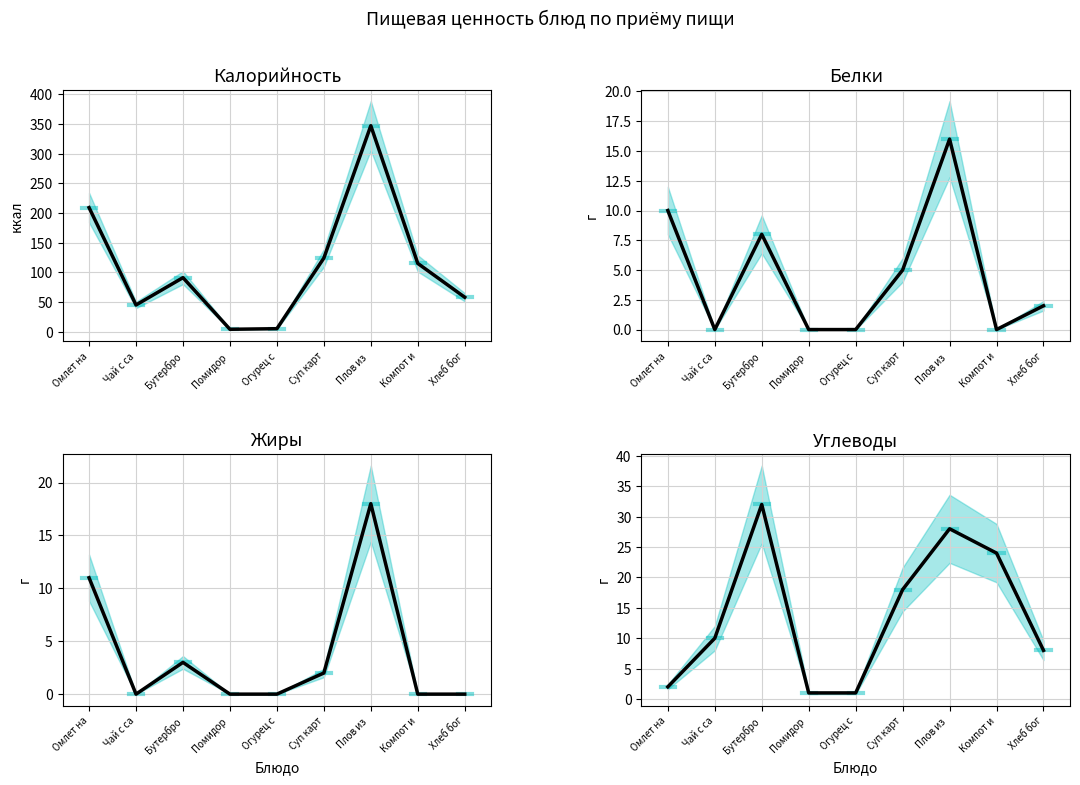

Rank the series by their maximum value, from highest to lowest.

Калорийность, Углеводы, Жиры, Белки